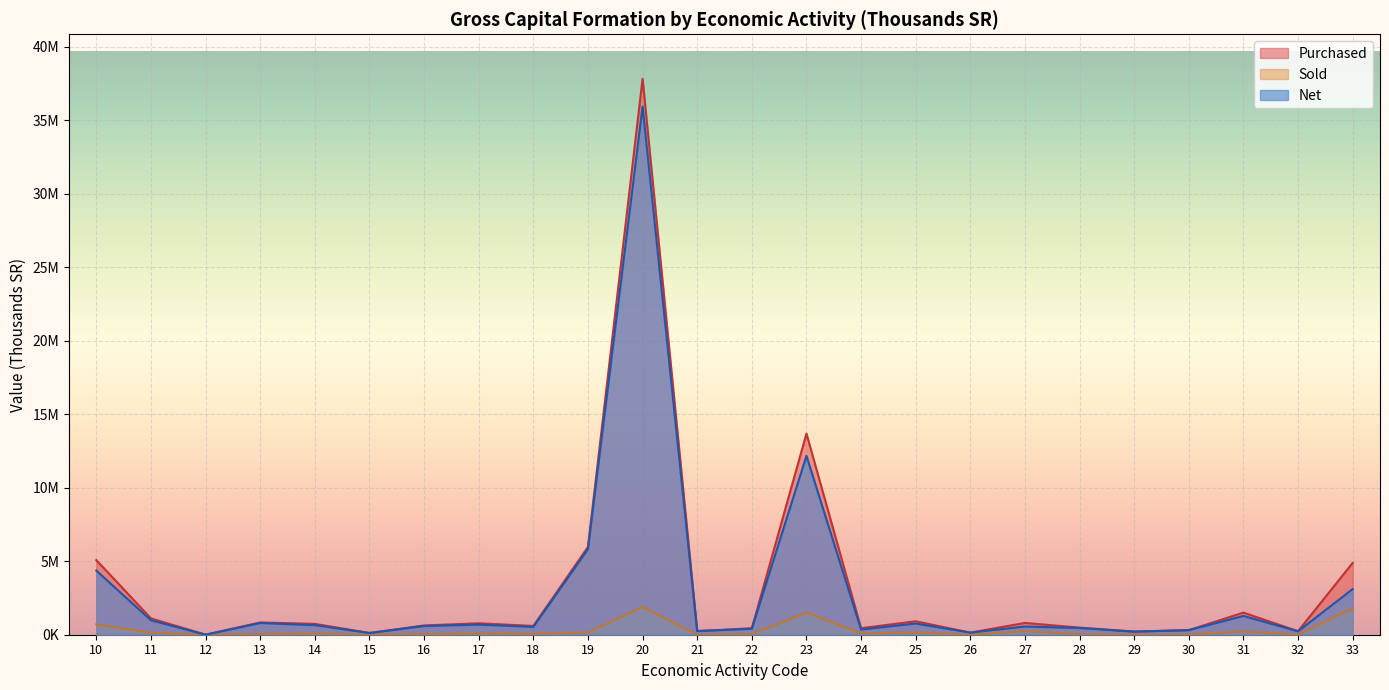

How many lines are shown in the chart?

3